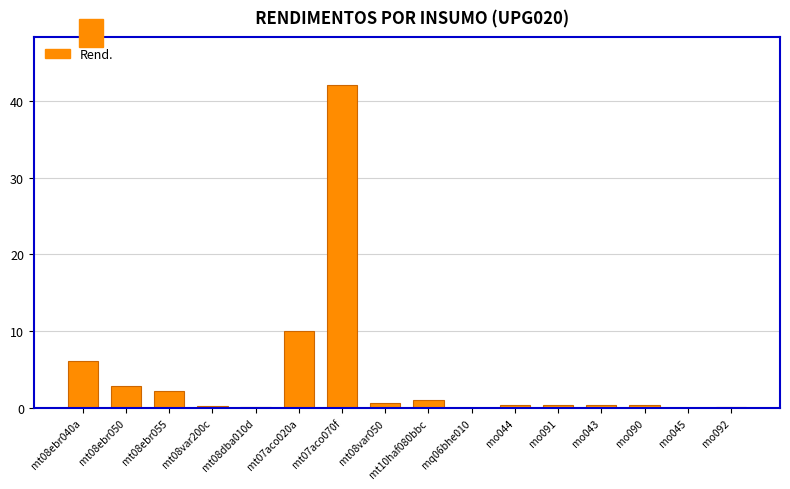

Which label corresponds to the largest value in the chart?

mt07aco070f